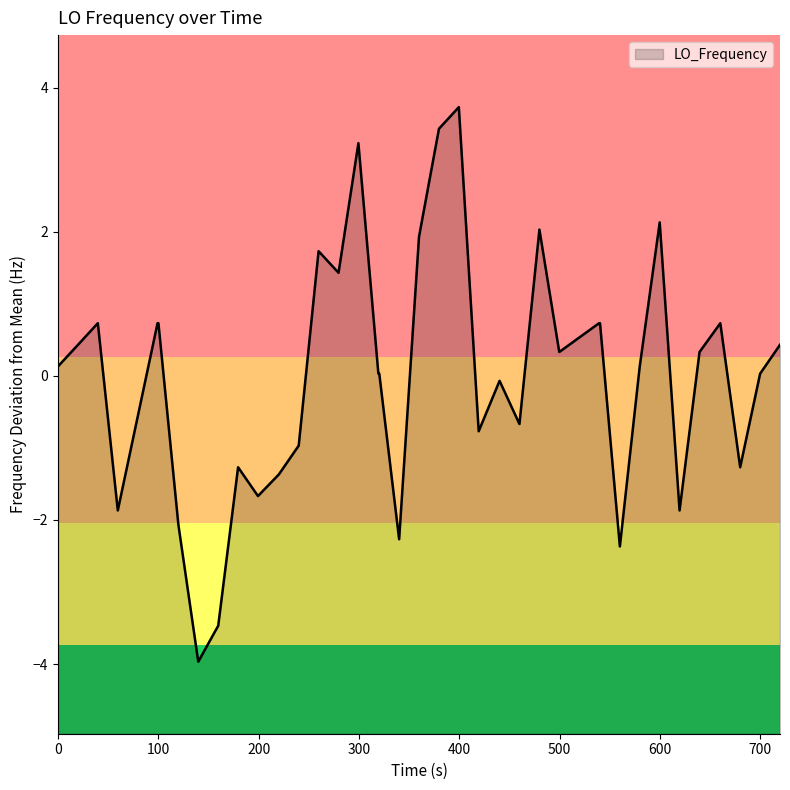

What is the difference between the maximum and minimum values?

7.7